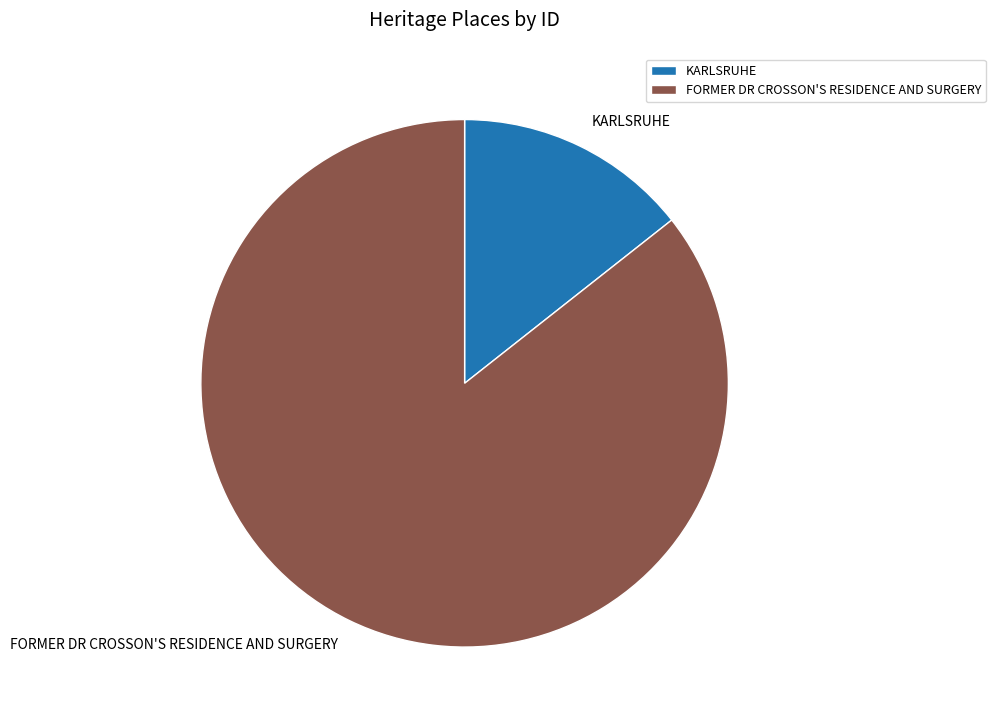

Which slice is the largest?

FORMER DR CROSSON'S RESIDENCE AND SURGERY